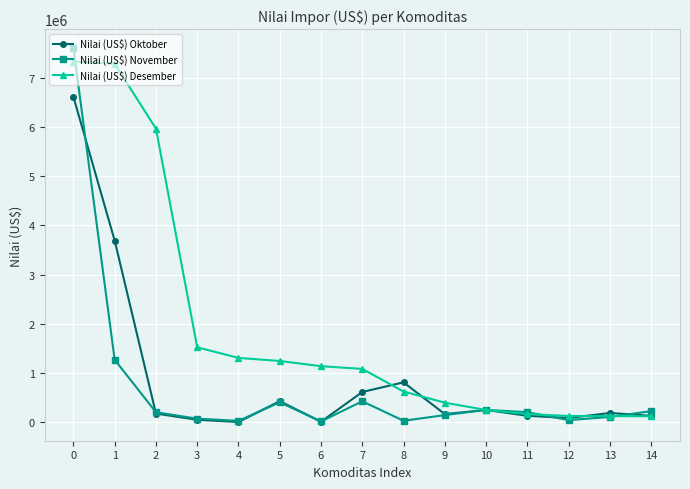

What is the highest value of the Nilai (US$) November series?

7609415